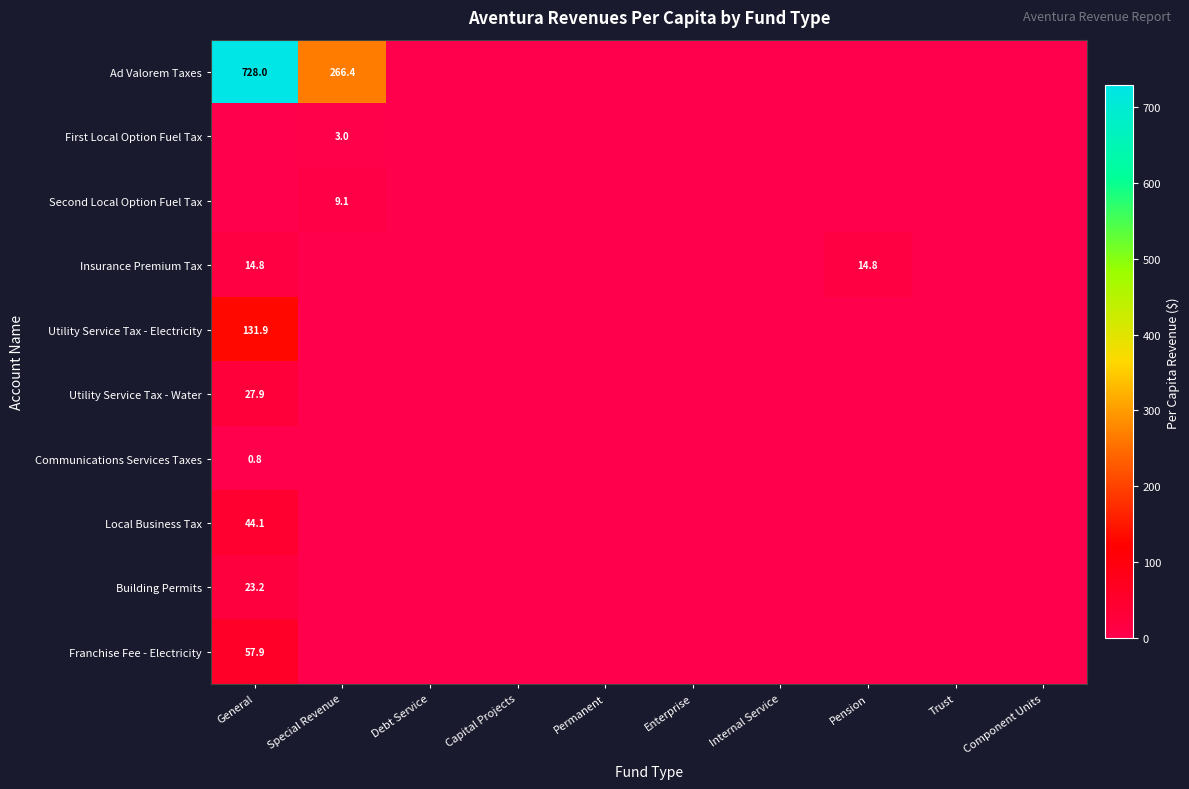

How many data points in Ad Valorem Taxes are above 0?

2